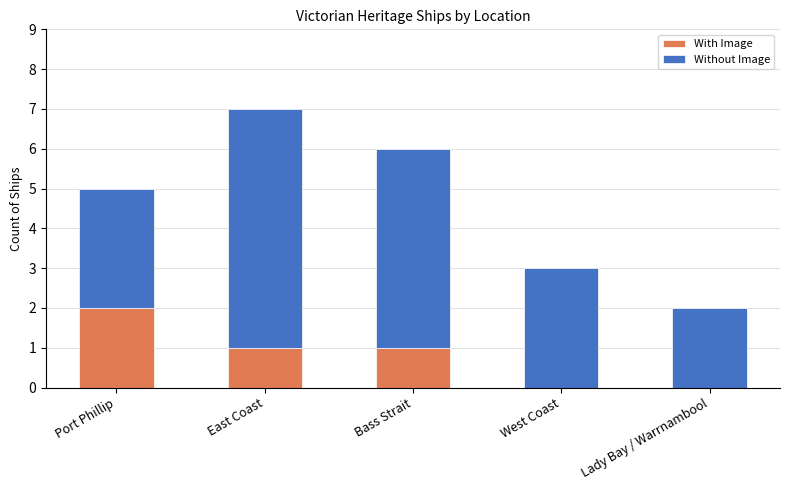

The value of With Image at West Coast is -1. True or false?

False